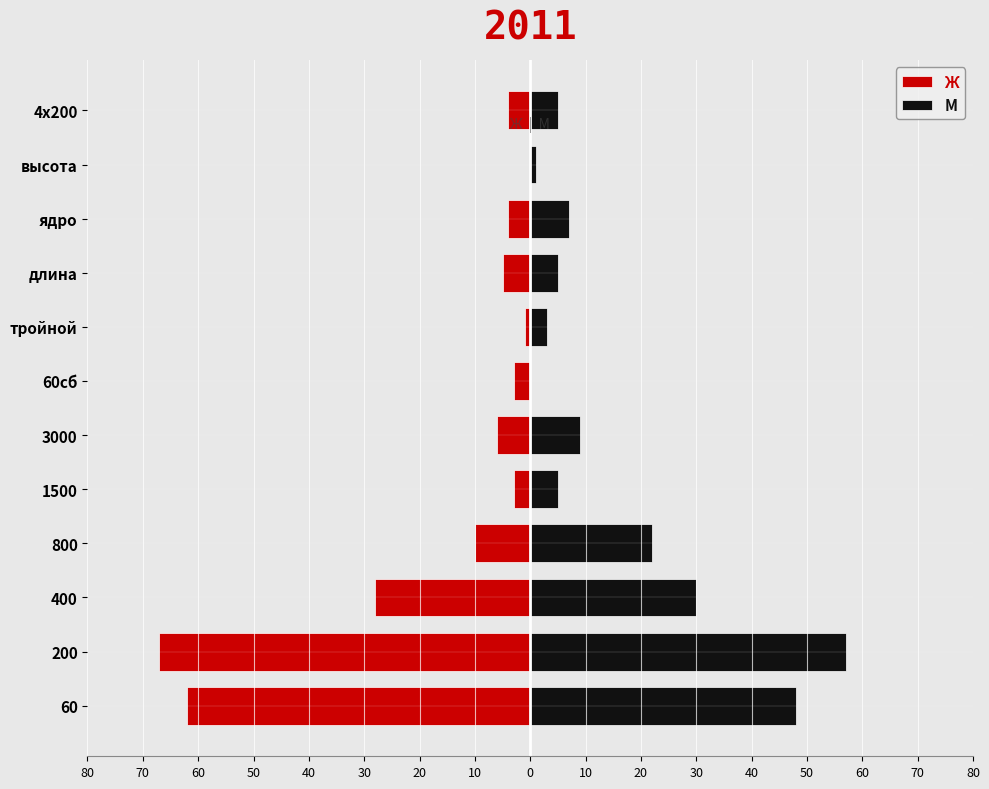

What is the value of the Ж bar at the 1st from the left?

-62